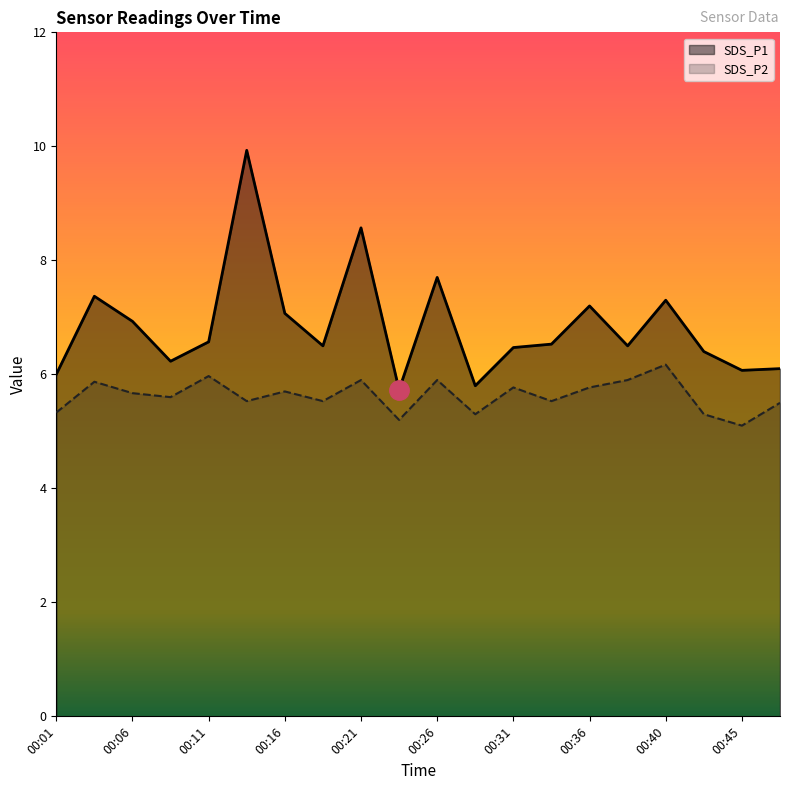

What is the difference between the maximum and minimum values in the SDS_P2 series?

1.1